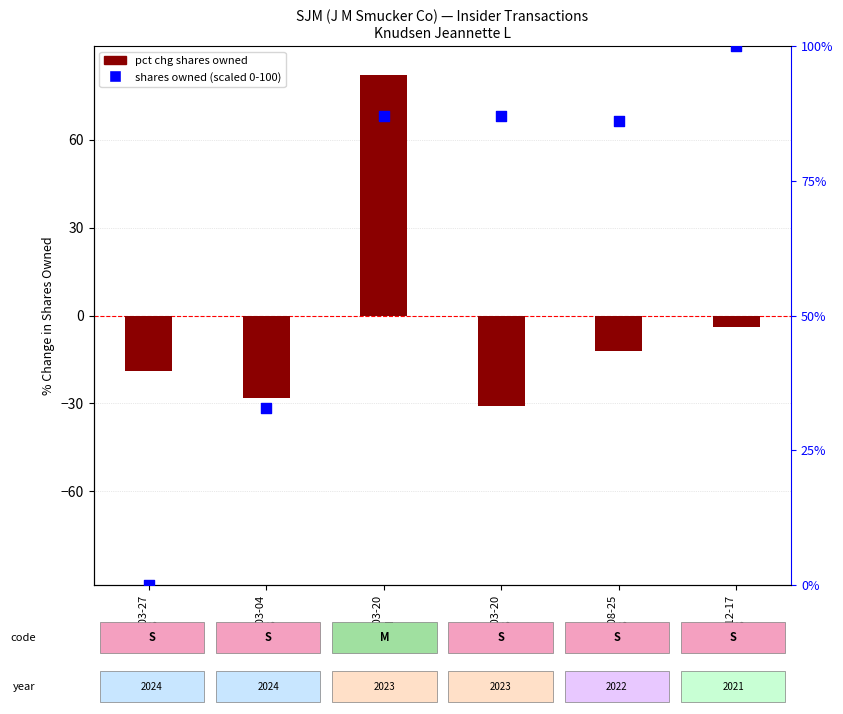

Is the value of shares owned (scaled 0-100) at 2021-12-17
S greater than the value of pct chg shares owned at 2024-03-27
S?

Yes